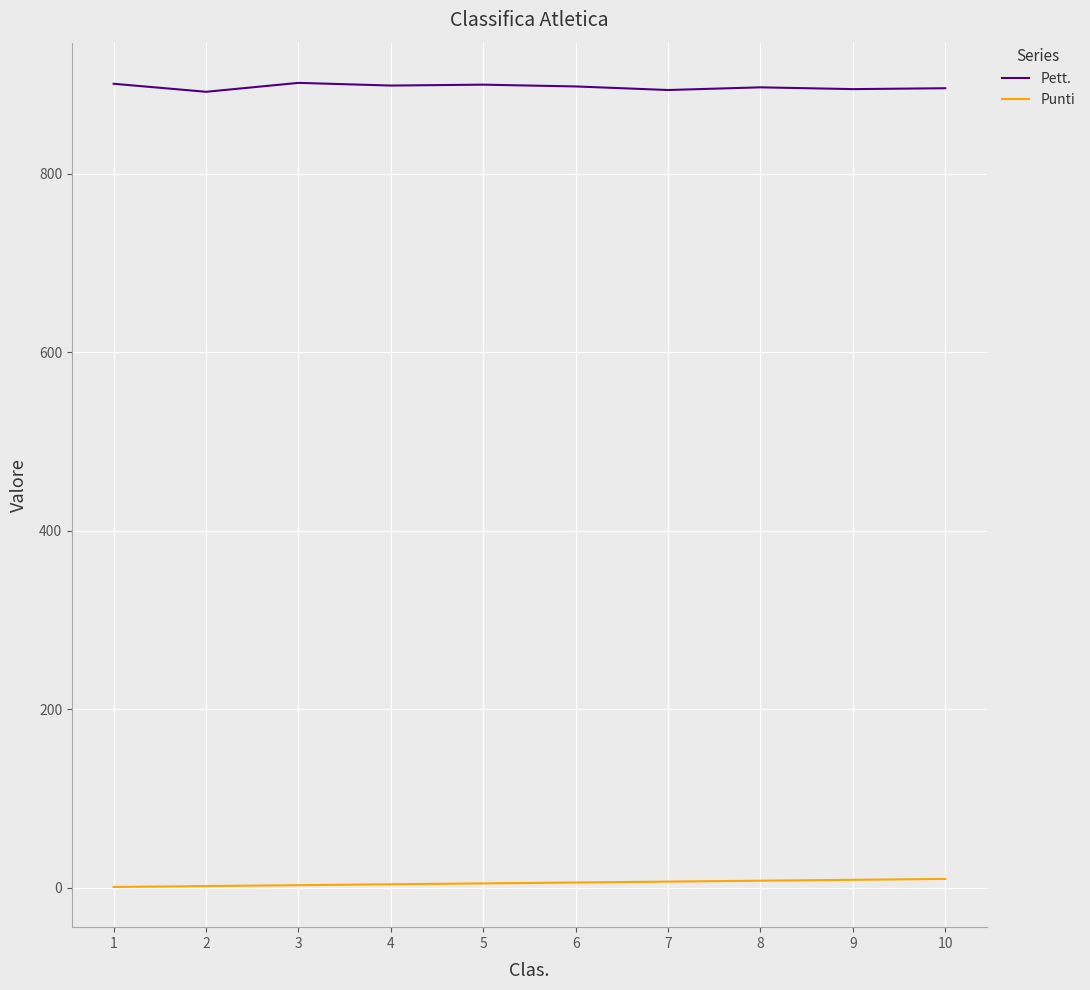

Rank the series by their average value, from lowest to highest.

Punti, Pett.